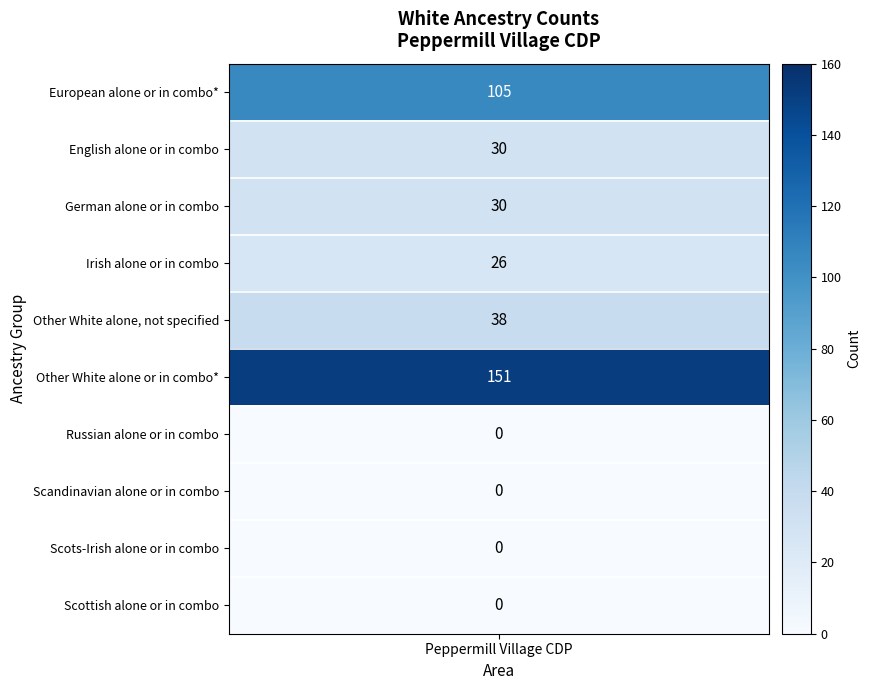

What is the average value?

38